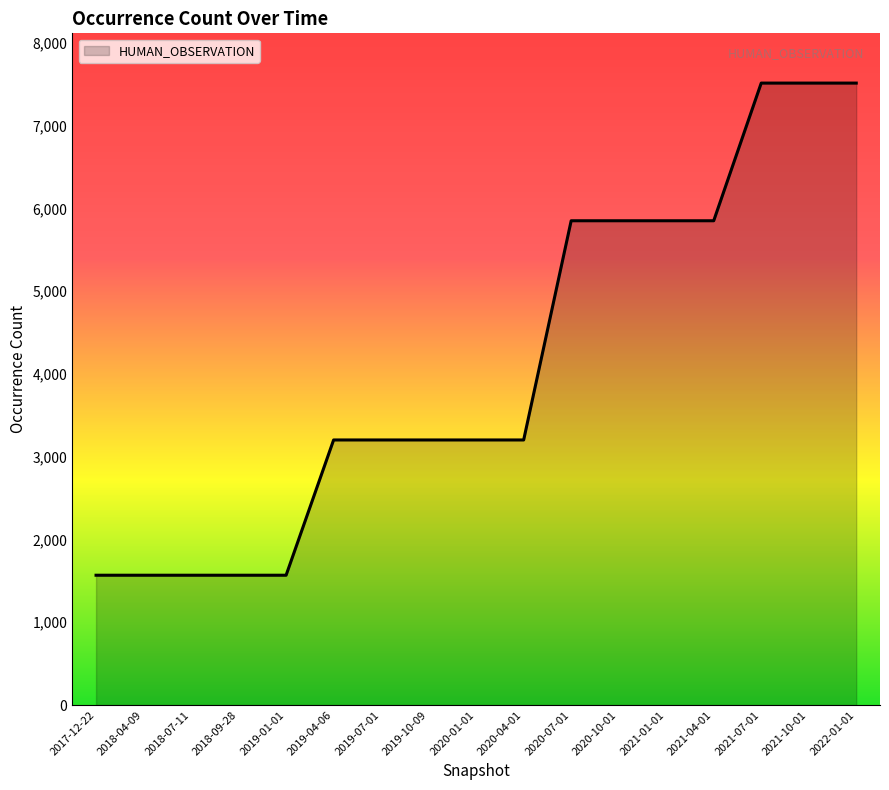

Between 2022-01-01 and 2019-10-09, which is larger?

2022-01-01